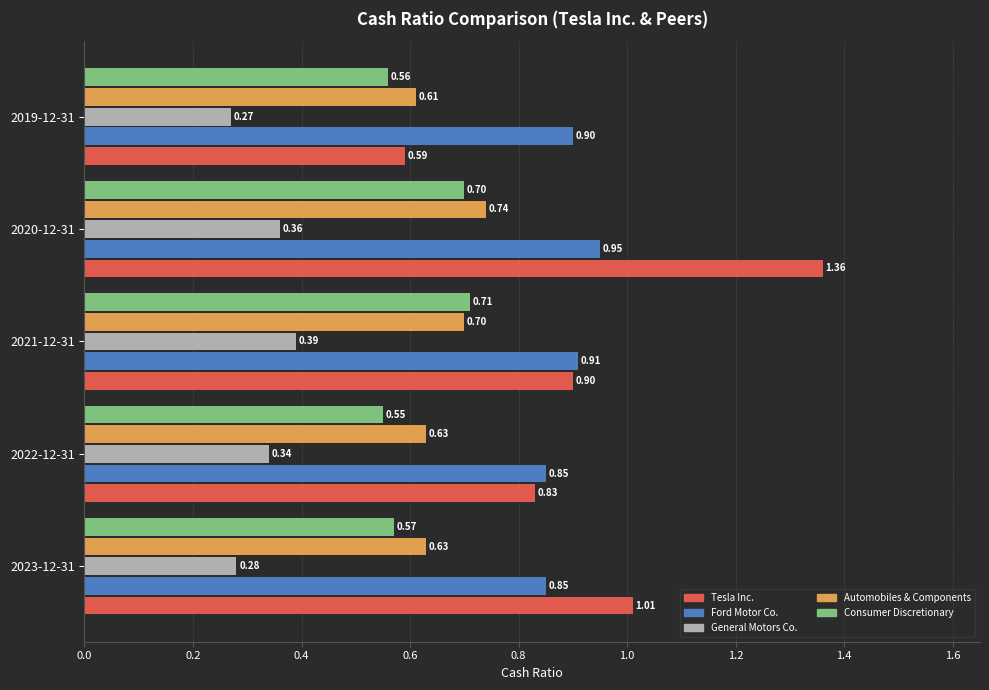

Rank the series at 2019-12-31 from highest to lowest value.

Ford Motor Co., Automobiles & Components, Tesla Inc., Consumer Discretionary, General Motors Co.